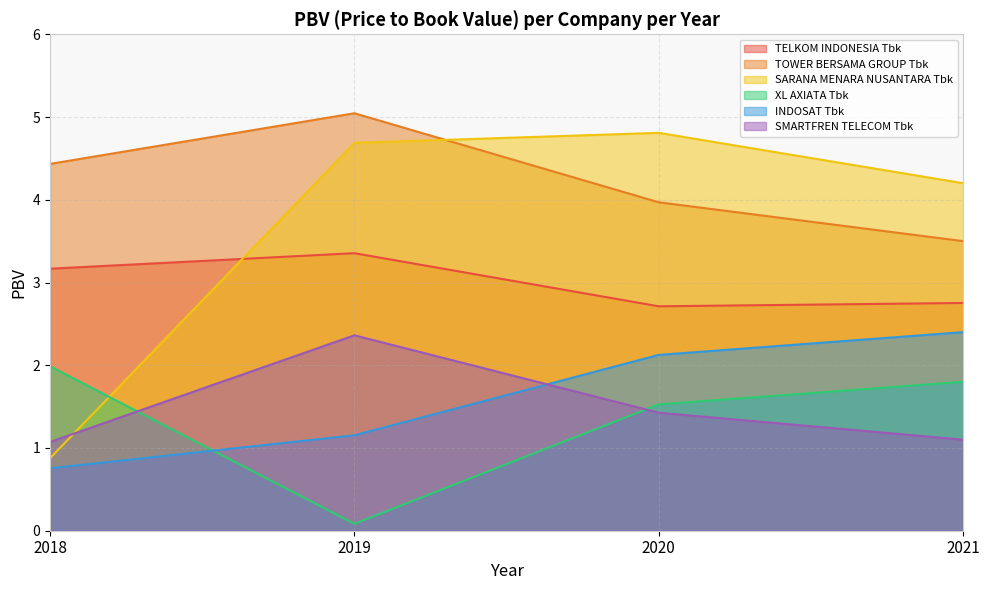

True or false: TOWER BERSAMA GROUP Tbk and INDOSAT Tbk intersect in this chart.

False